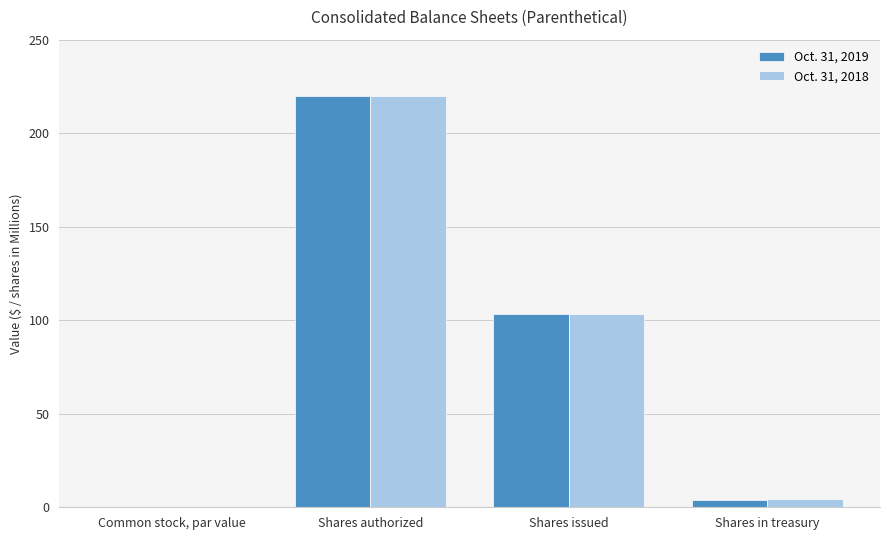

At which category is the sum across all series the highest?

Shares authorized